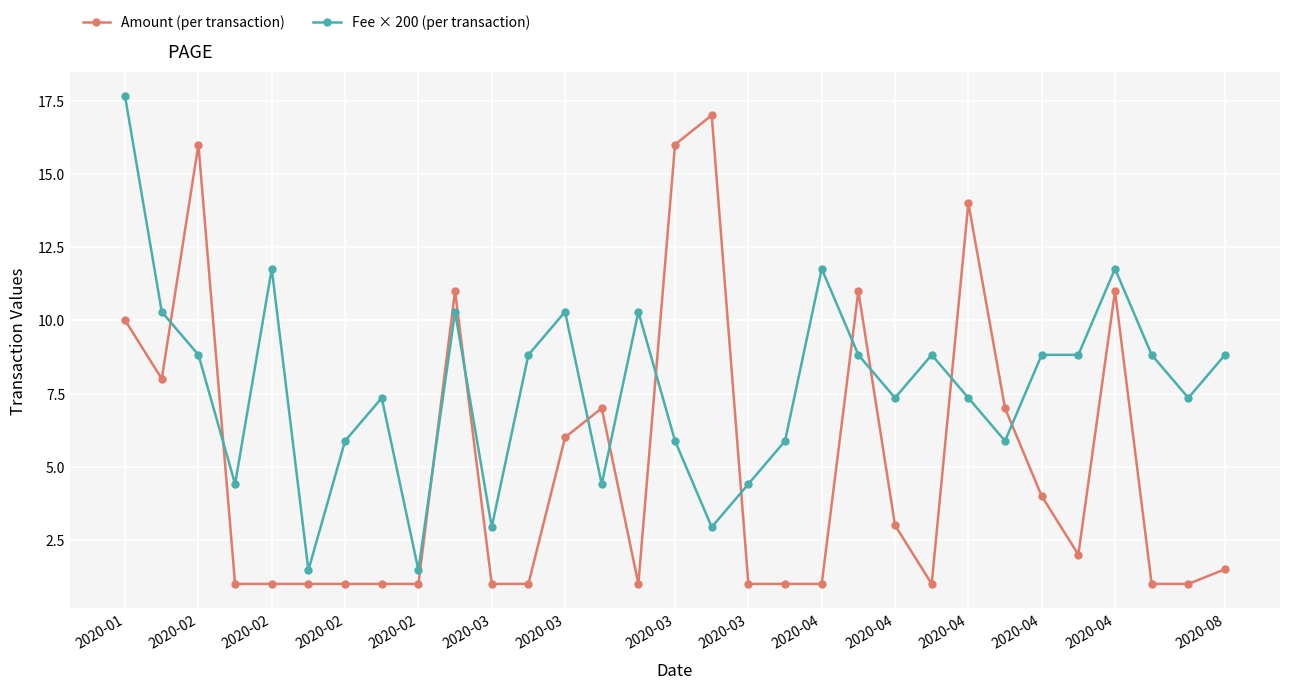

Rank the series by their average value, from lowest to highest.

Amount (per transaction), Fee × 200 (per transaction)